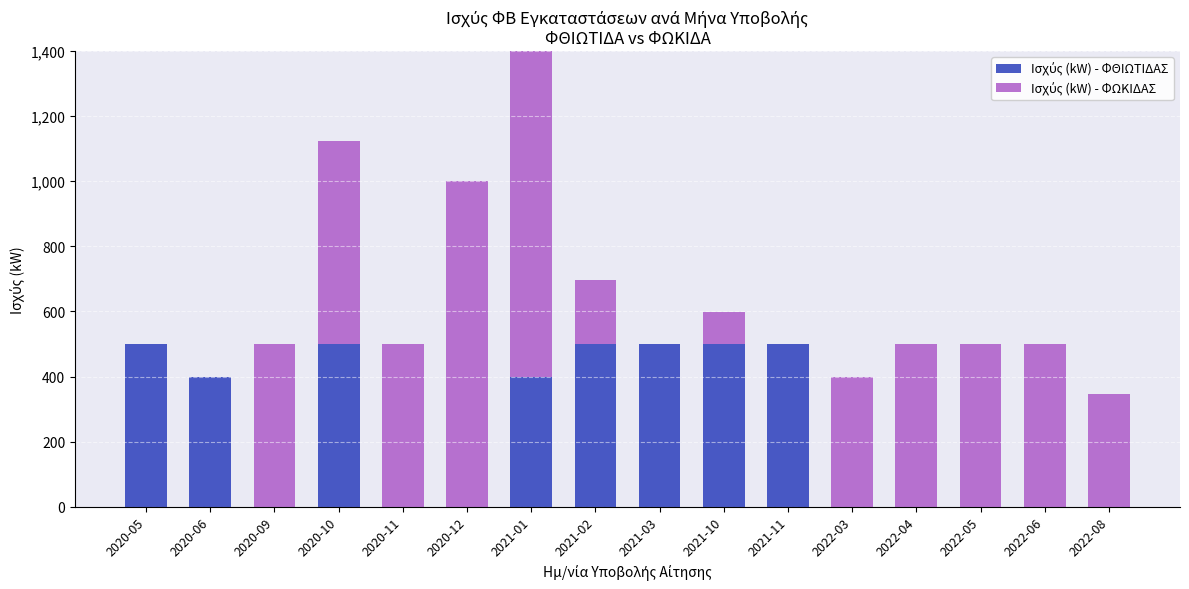

What is the total value across all series at 2021-11?

499.6